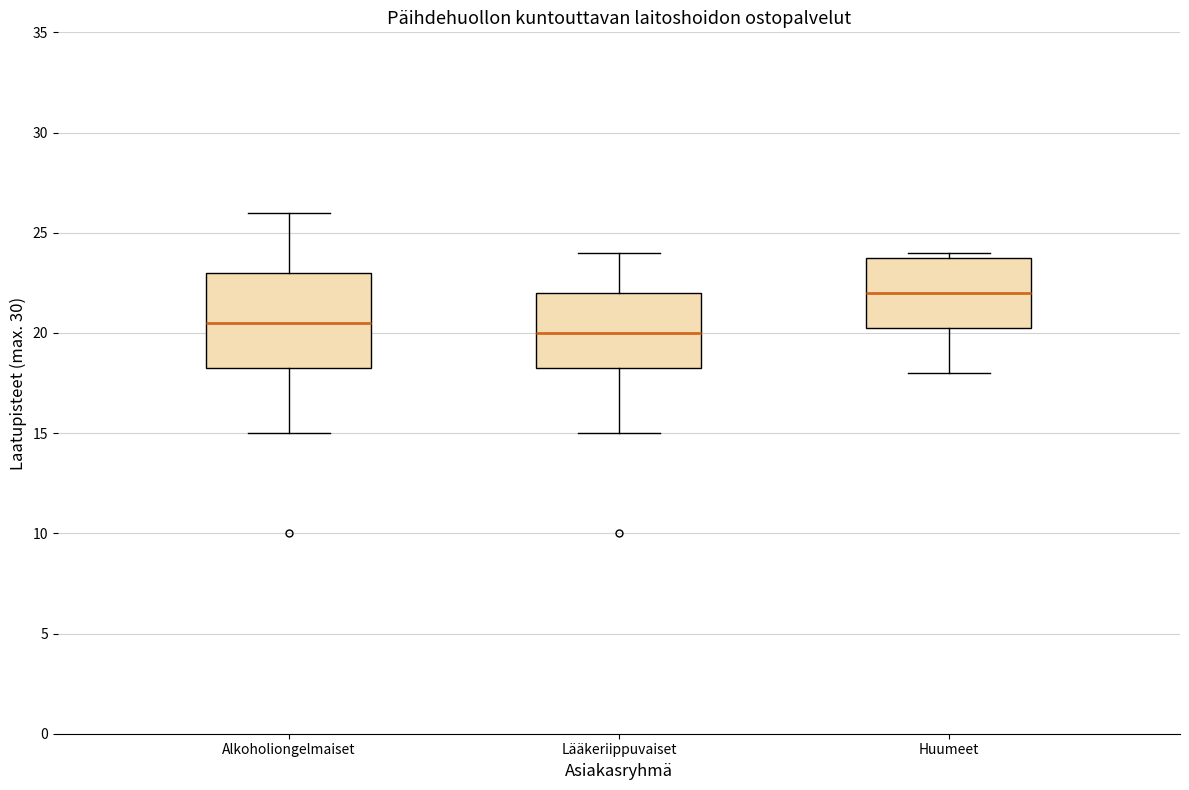

Where does the lower whisker of the box for Lääkeriippuvaiset end on the y-axis? The values are not printed on the chart, so give them approximately, as read against the axis.

15.0